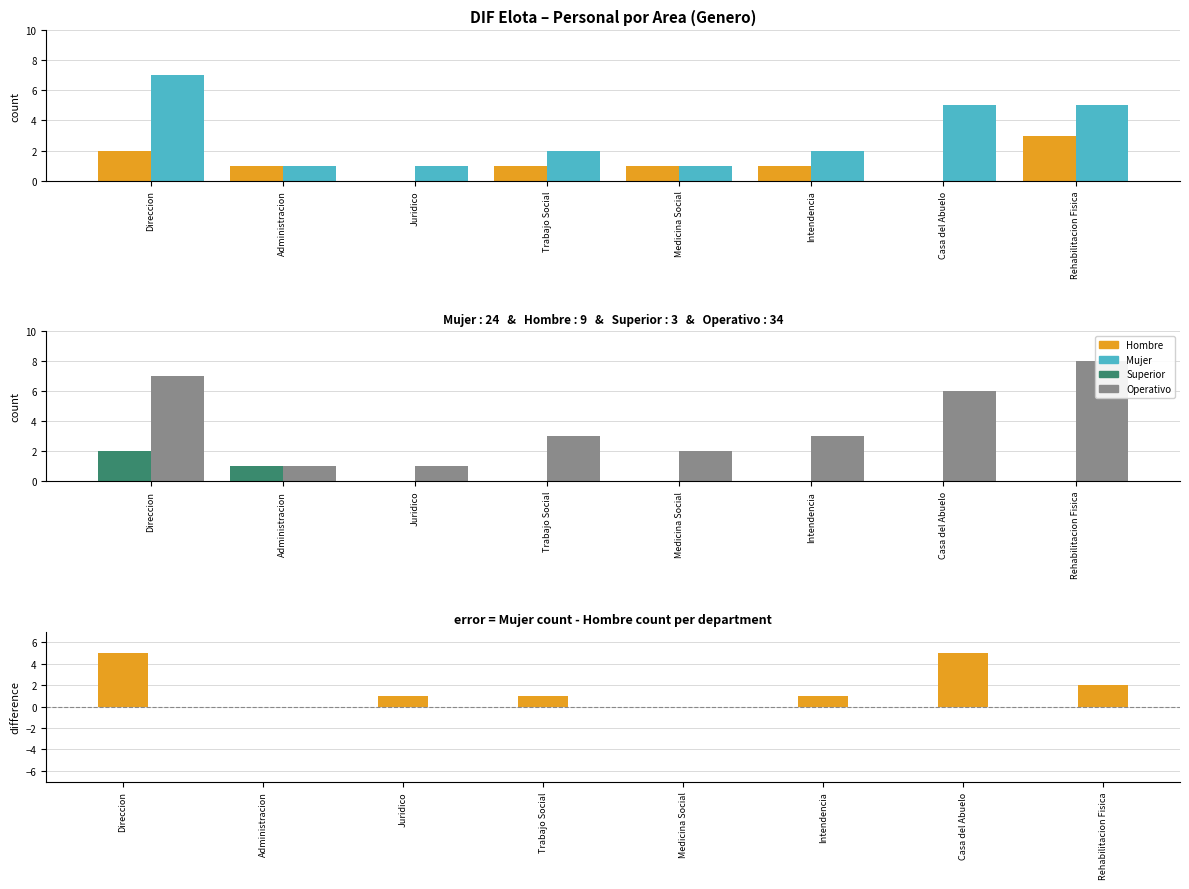

Rank the series at Casa del Abuelo from highest to lowest value.

Operativo, Mujer, Mujer - Hombre, Hombre, Superior